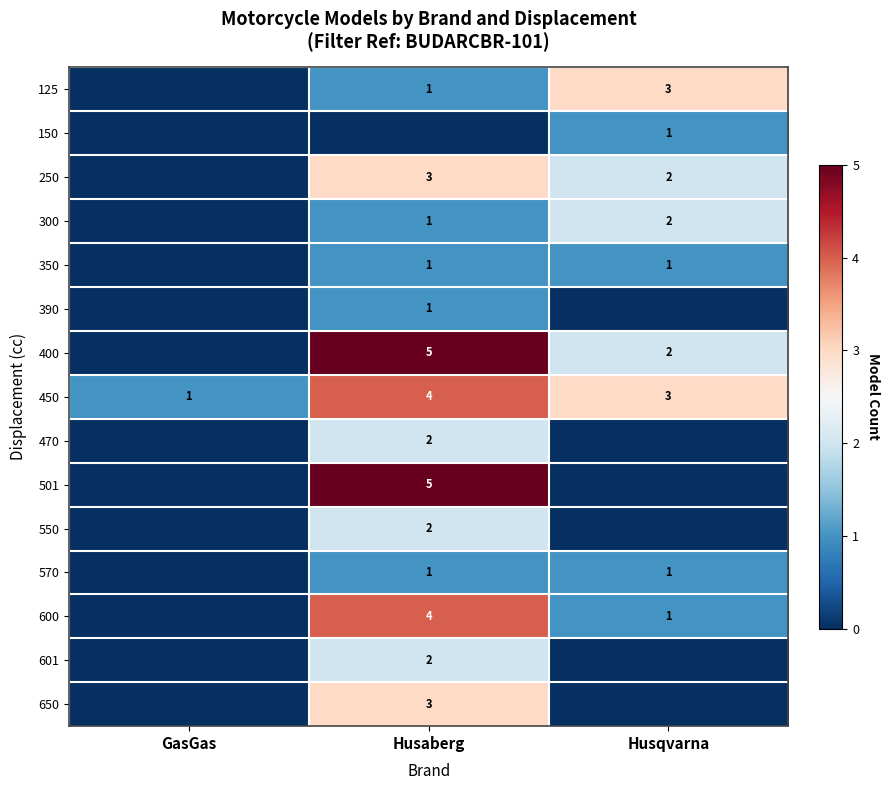

At how many categories does at least one series exceed 4?

1